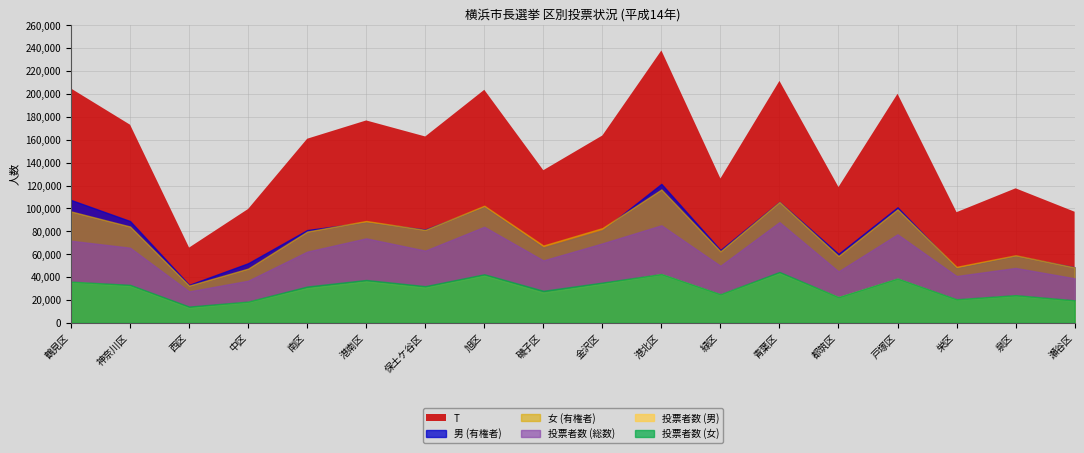

What is the spread (max minus min) of values at 緑区?

101360